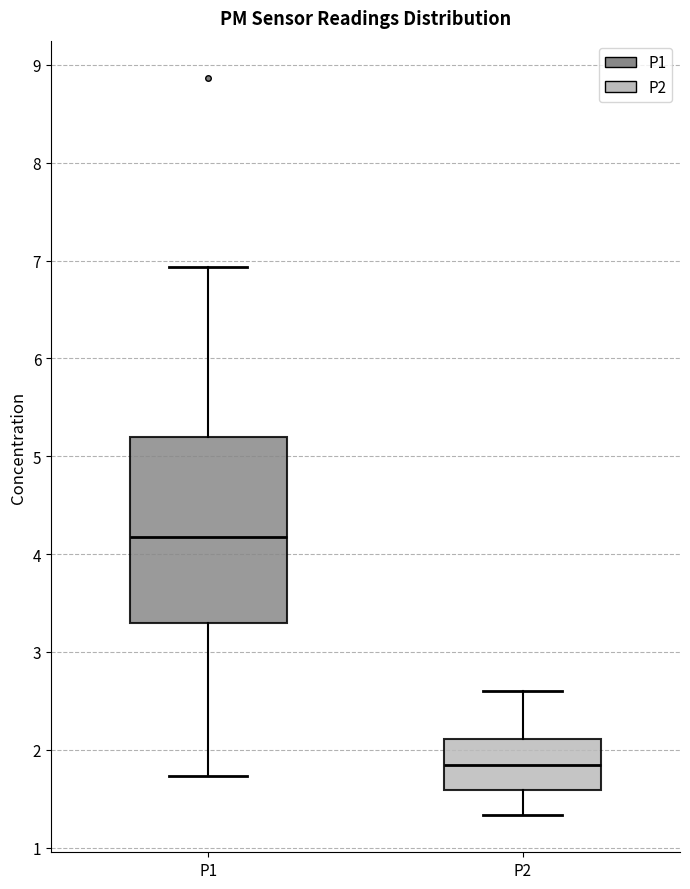

Which box's median line is the lowest?

P2